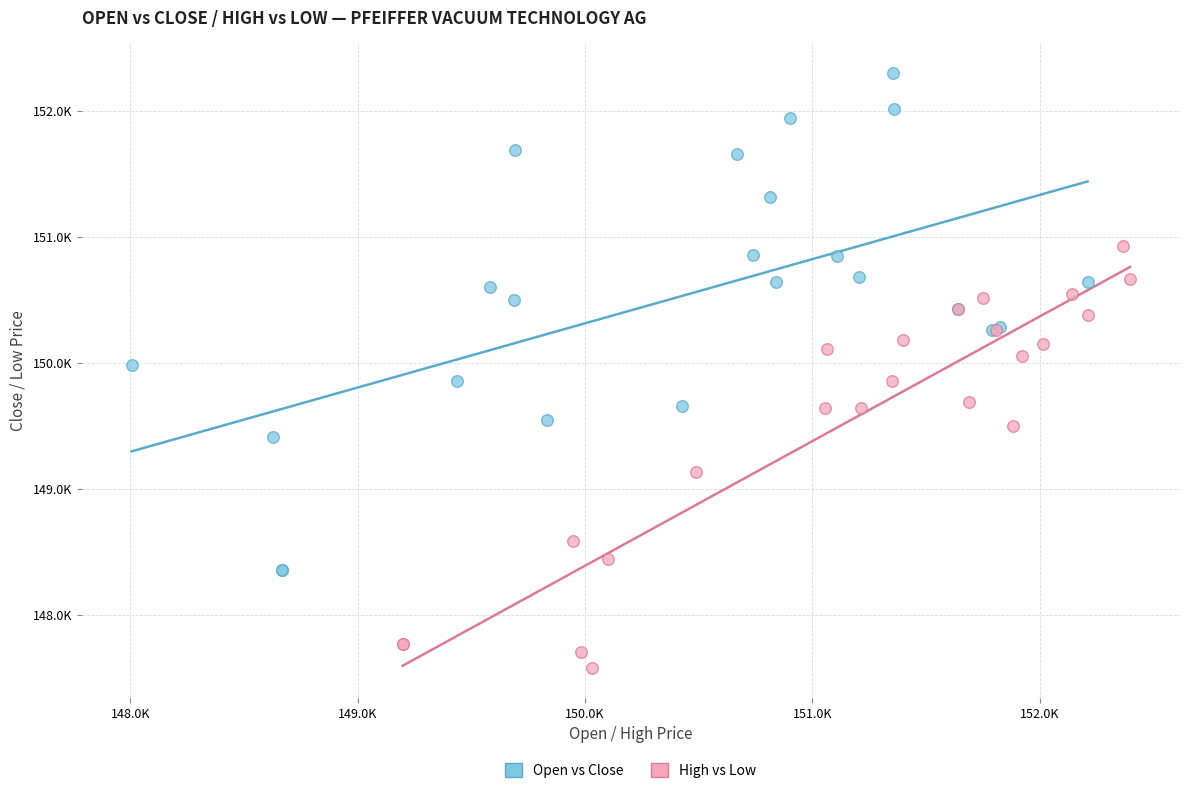

What are all the series names shown in the legend?

Open vs Close, High vs Low